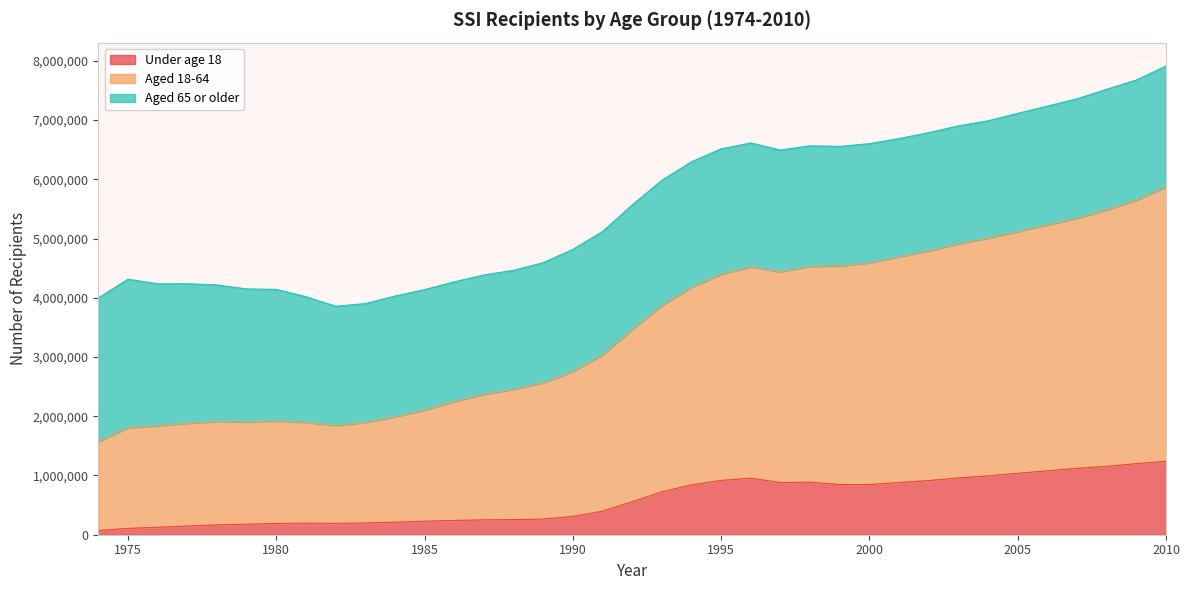

What is the sum of the Under age 18 values at 1978 and 1997?

1045727